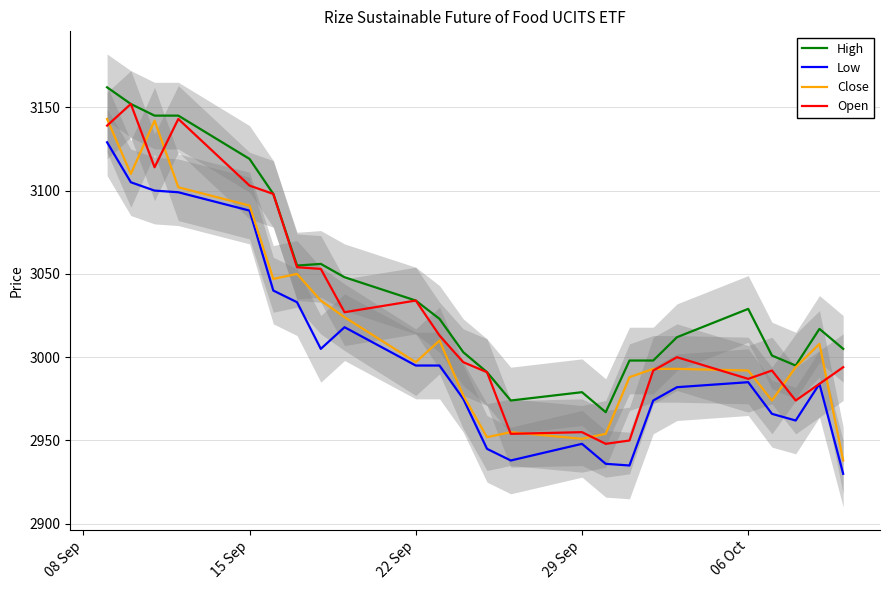

What is the lowest value of the Close series?

2938